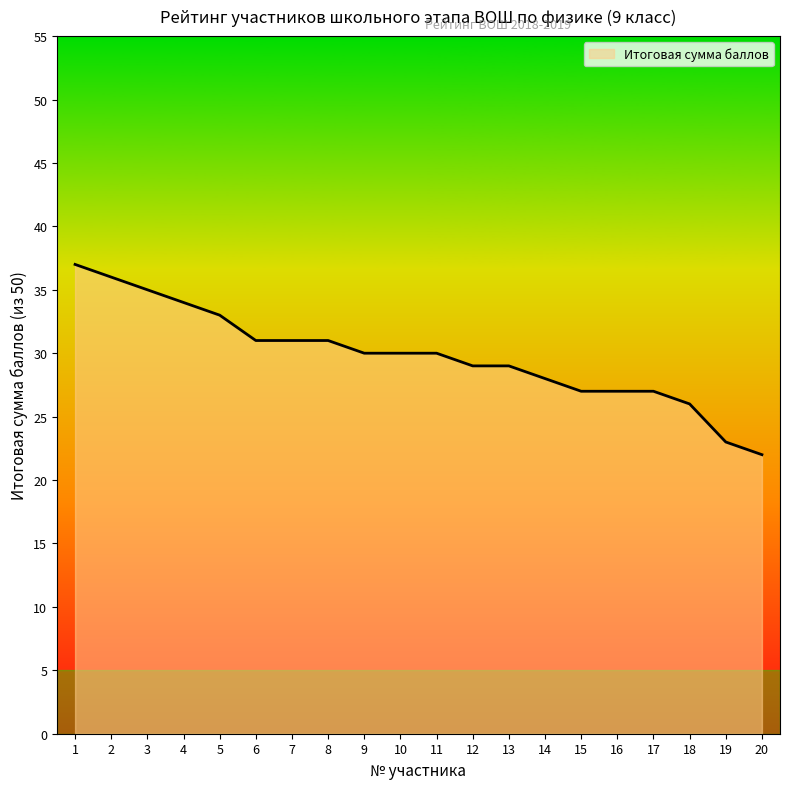

What is the ratio of the value at 15 to the value at 9?

0.9